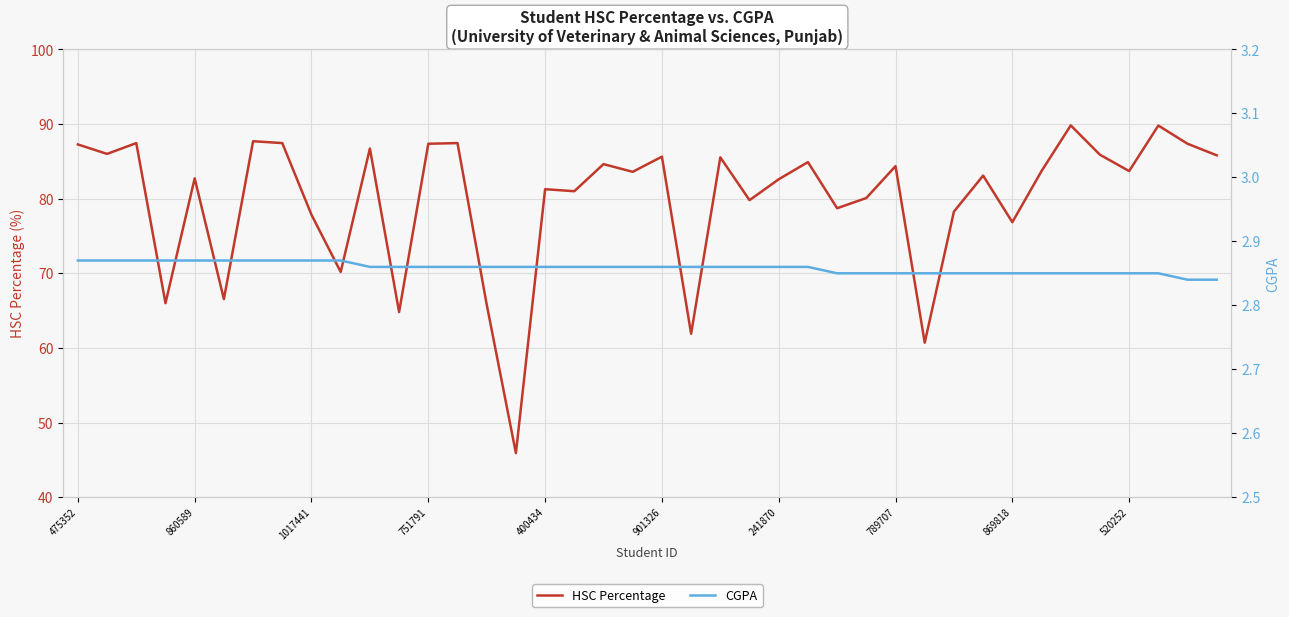

Rank the series by their average value, from highest to lowest.

HSC Percentage, CGPA